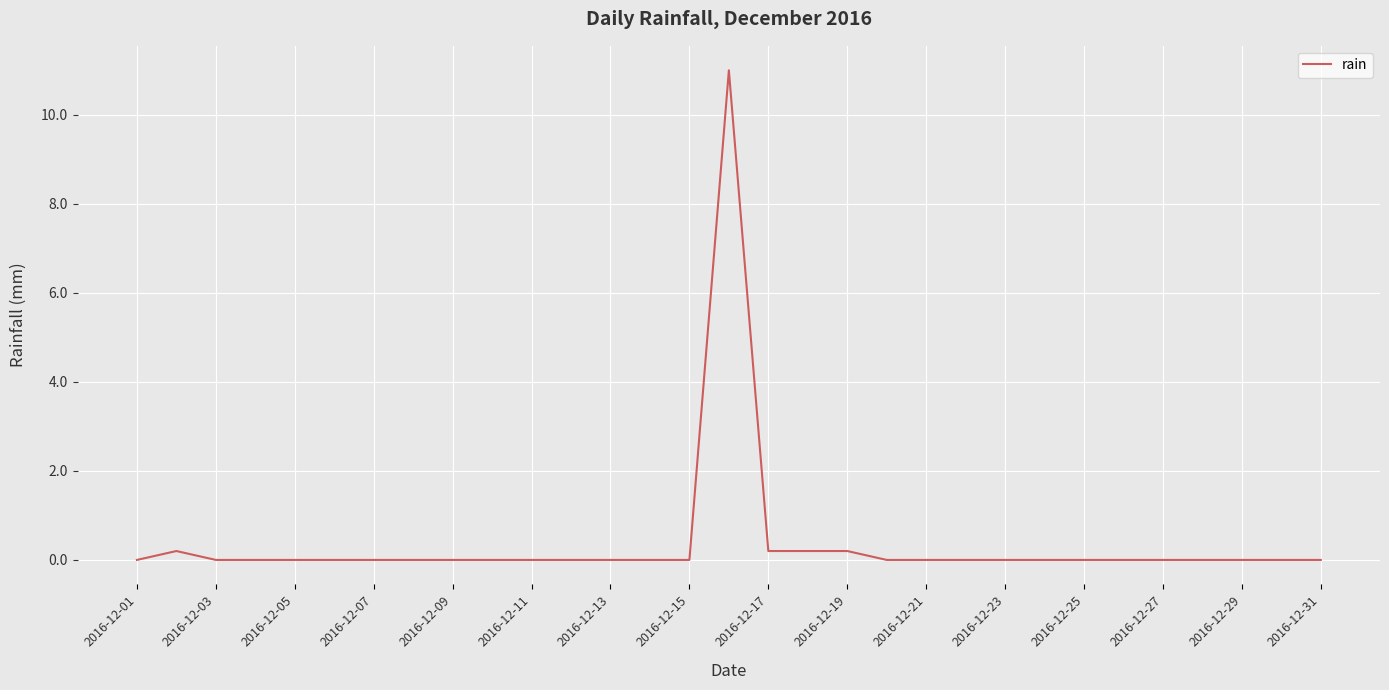

What is the maximum value shown in the chart?

11.0